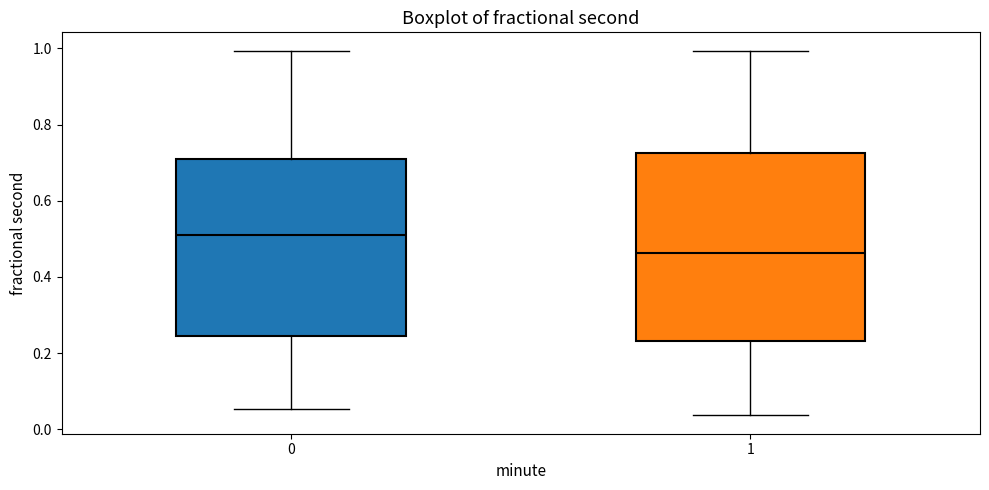

Which box is the tallest, from its lower edge to its upper edge?

1